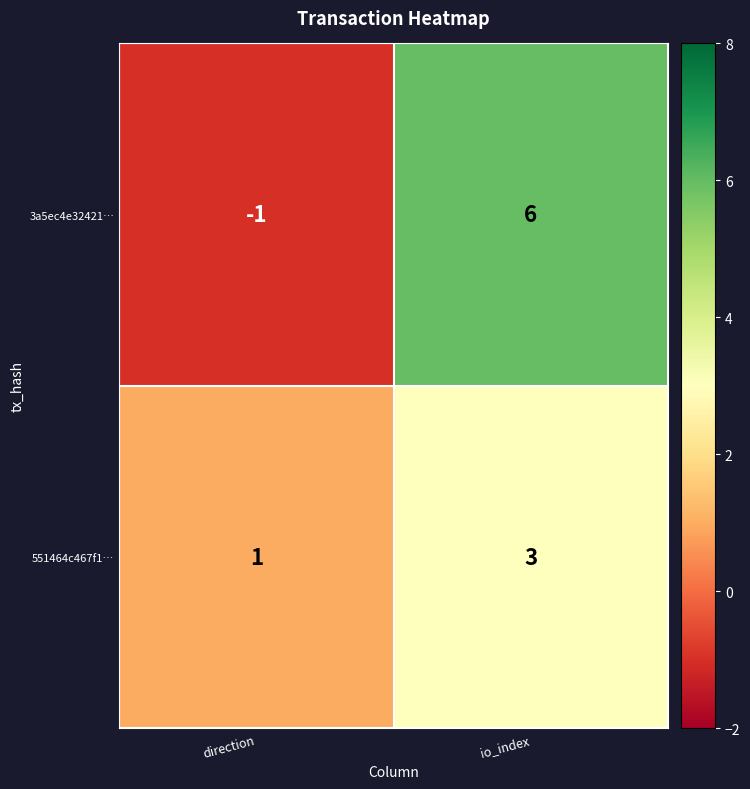

Which series has the largest range (max minus min)?

3a5ec4e32421…